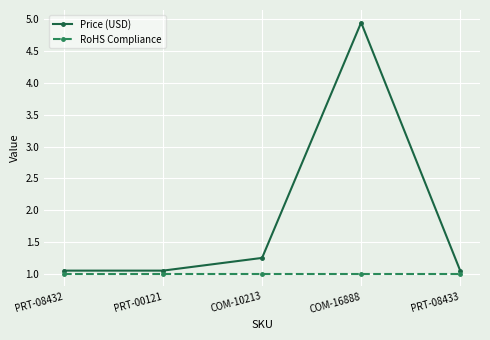

What position from the right is PRT-08433?

1